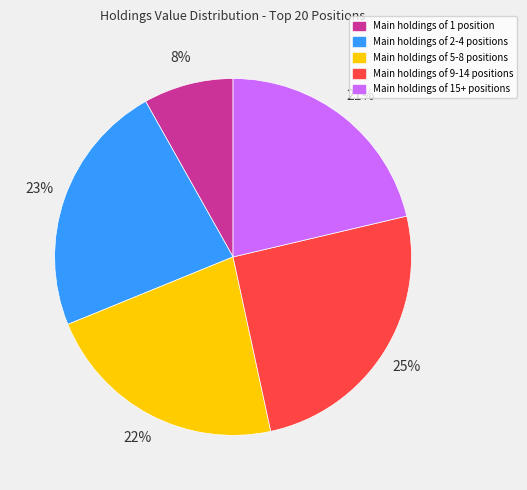

Is there any slice that represents more than half of the pie?

No